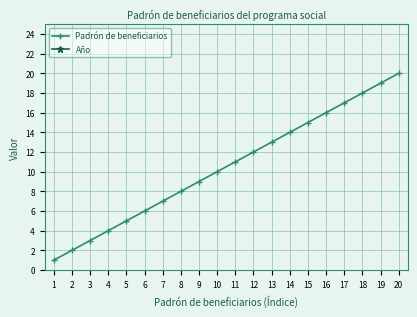

Rank the series at 11 from highest to lowest value.

Año, Padrón de beneficiarios